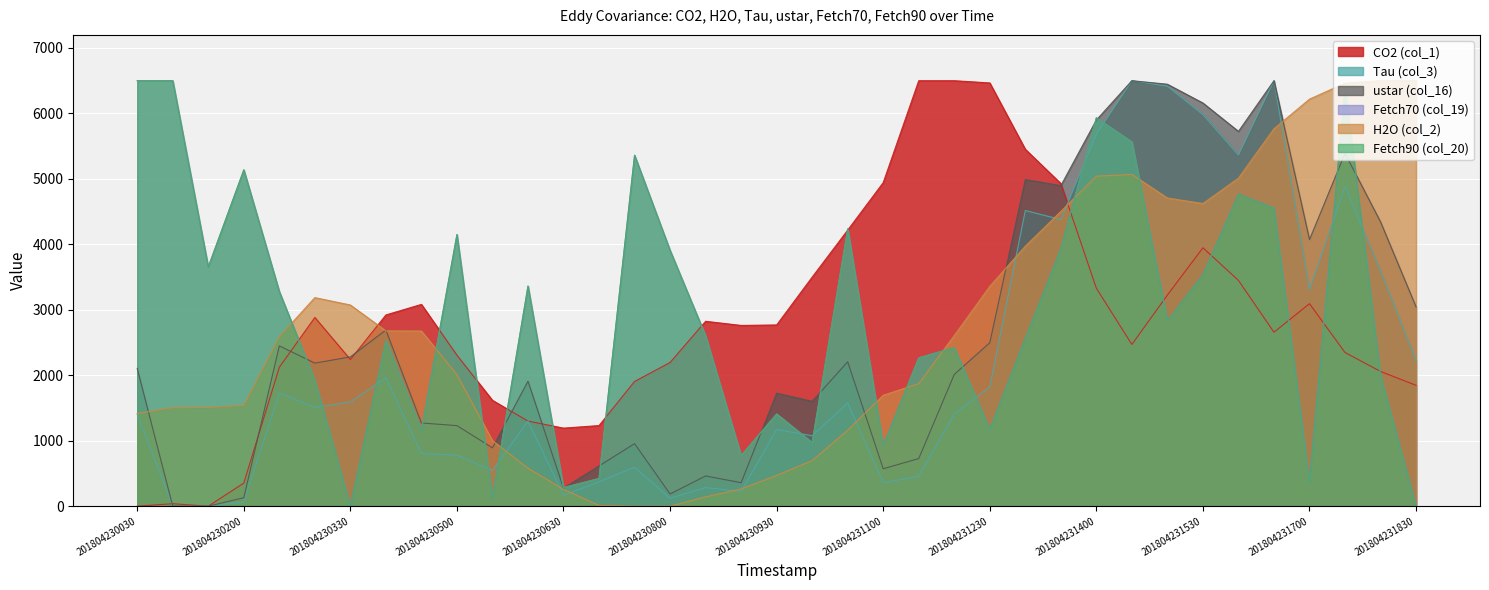

How many lines are shown in the chart?

6